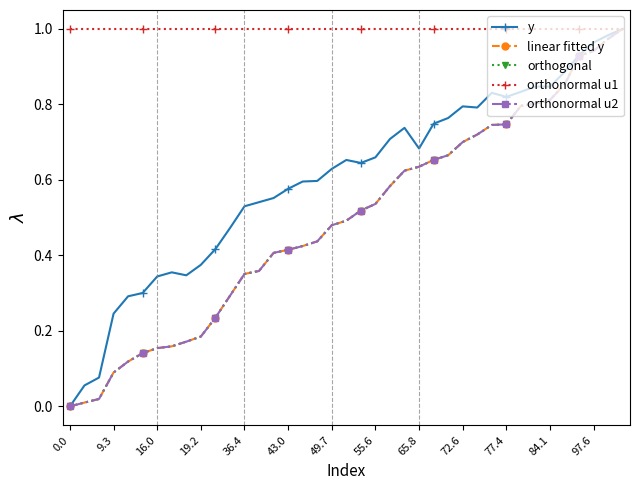

Is this an area chart (filled region under the line)?

No